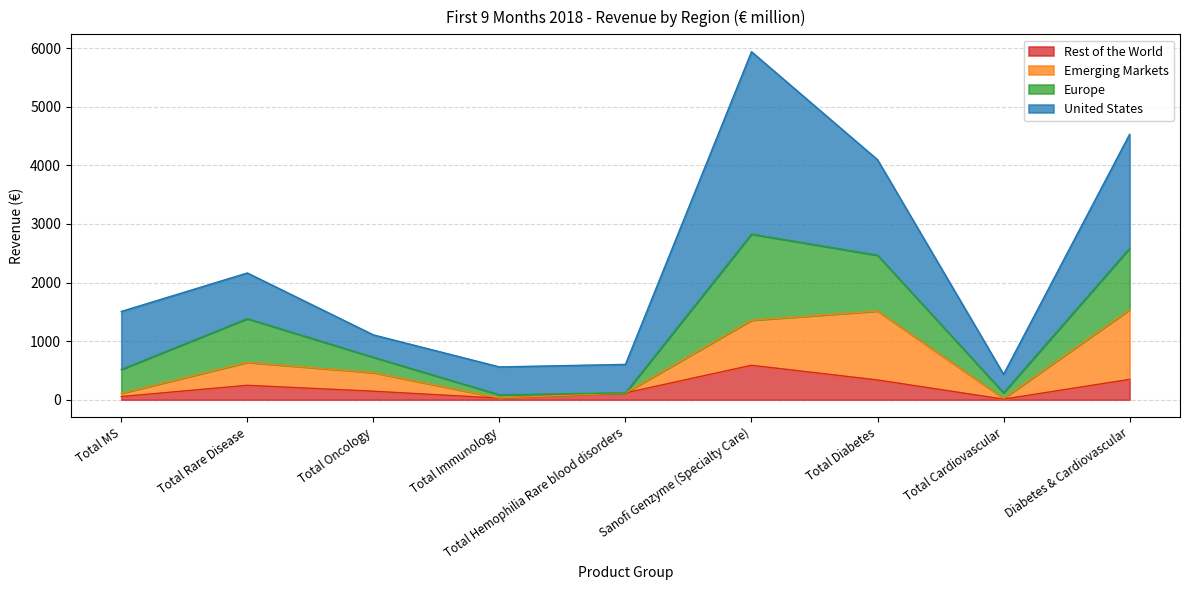

True or false: Rest of the World and Emerging Markets intersect in this chart.

False